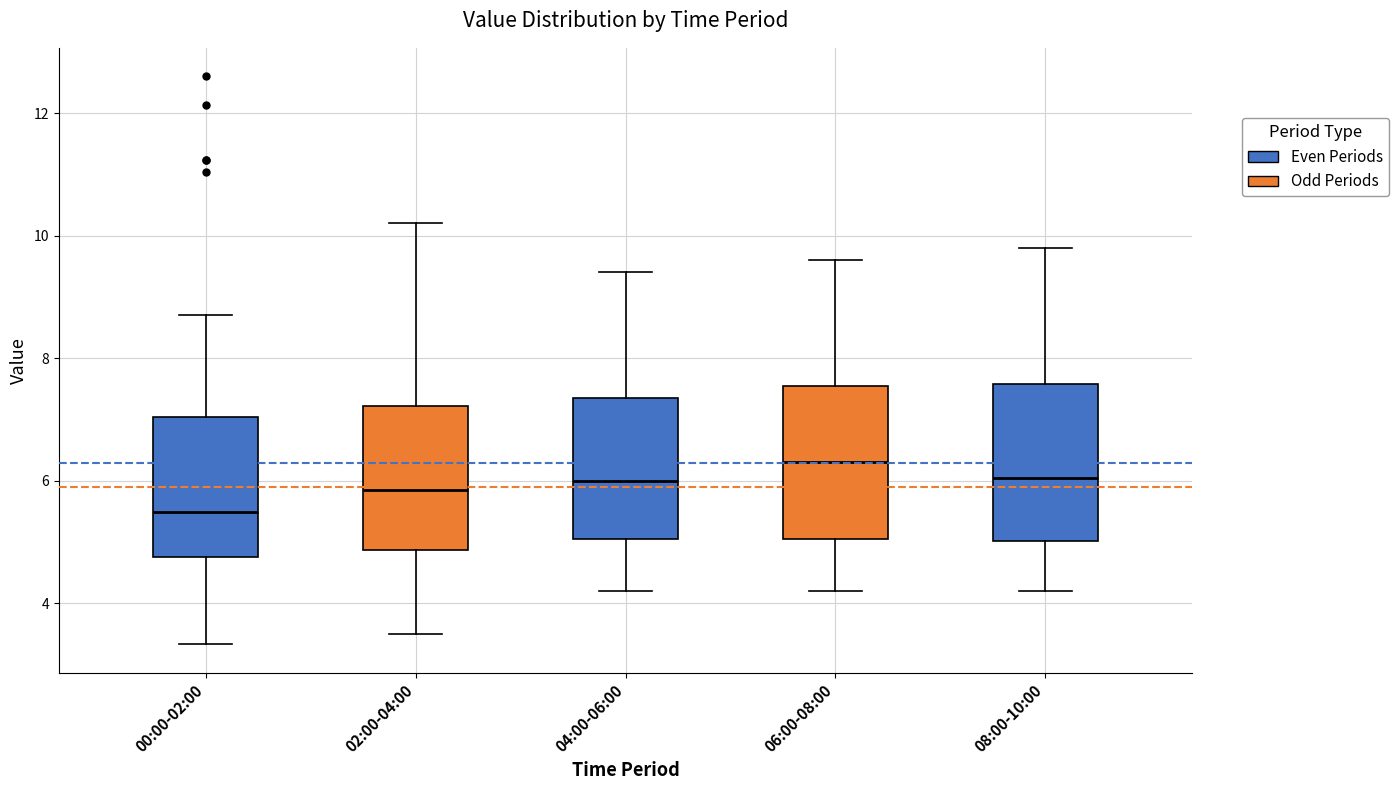

Reading left to right, transcribe this box plot: for each box, give where its median line is, the range the box spans, and where its two whiskers end, as read against the y-axis. The values are not printed on the chart, so give them approximately, as read against the axis.

00:00-02:00: median 5.4, box 4.8 to 7.0, whiskers 3.4 to 8.8
02:00-04:00: median 5.8, box 4.8 to 7.2, whiskers 3.6 to 10.2
04:00-06:00: median 6.0, box 5.0 to 7.4, whiskers 4.2 to 9.4
06:00-08:00: median 6.4, box 5.0 to 7.6, whiskers 4.2 to 9.6
08:00-10:00: median 6.0, box 5.0 to 7.6, whiskers 4.2 to 9.8